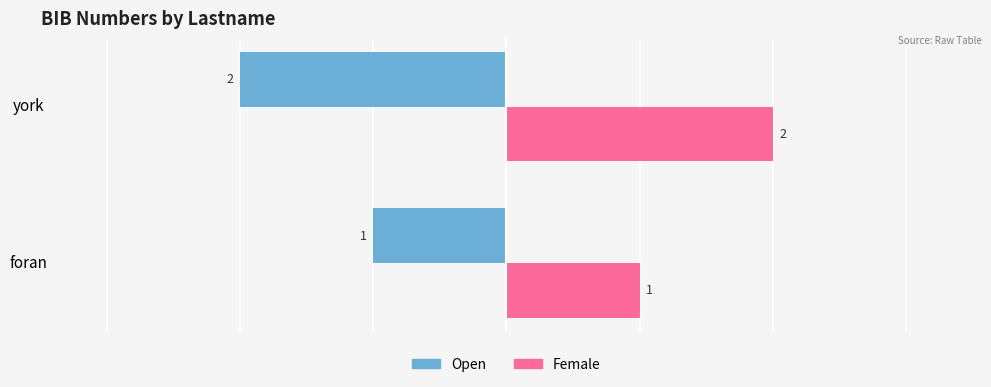

Is it true that Open equals -2 at foran?

False